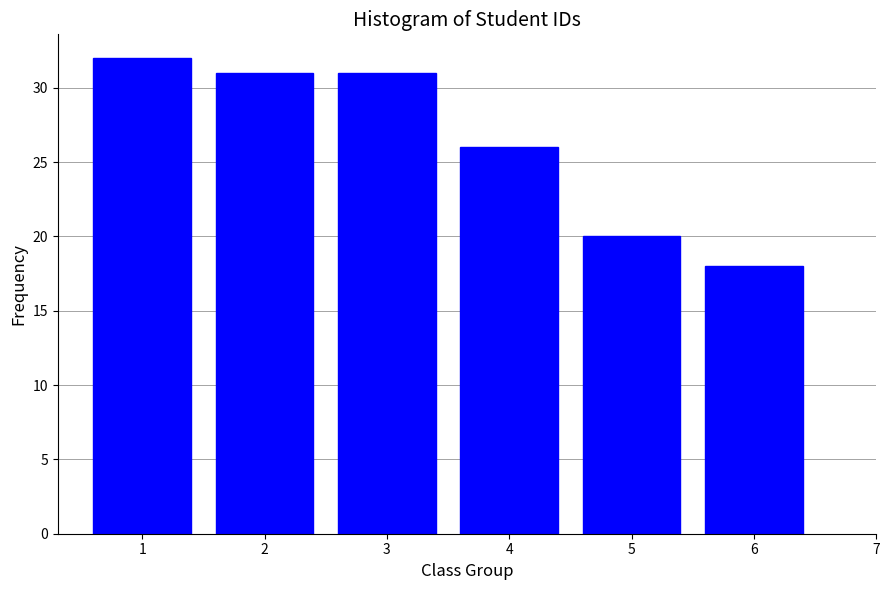

Reading left to right, extract all data points from this chart.

32	31	31	26	20	18